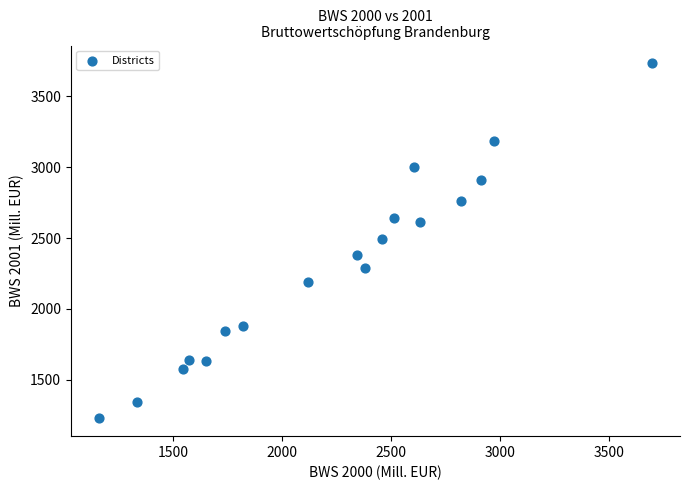

What is the range of X values (max minus min)?

2537.1